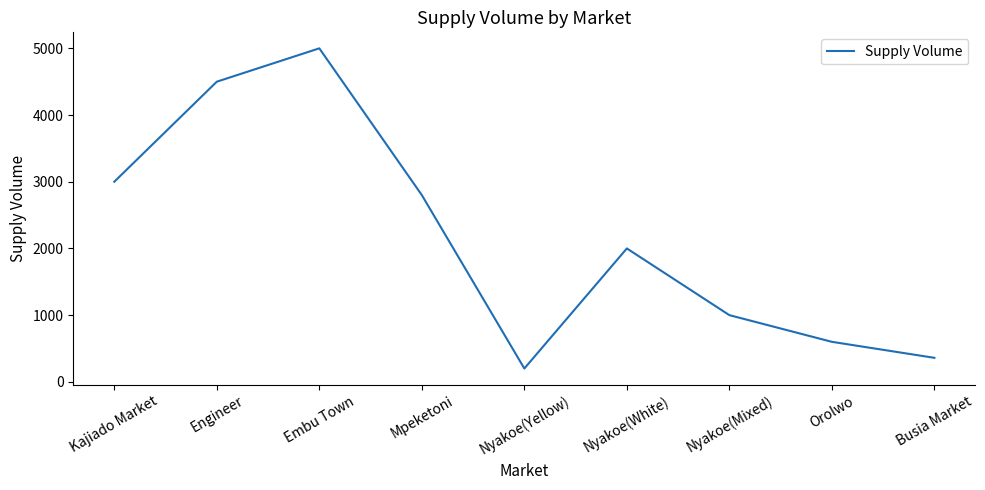

How many interior local valleys (lower than both neighbors) does the data have?

1